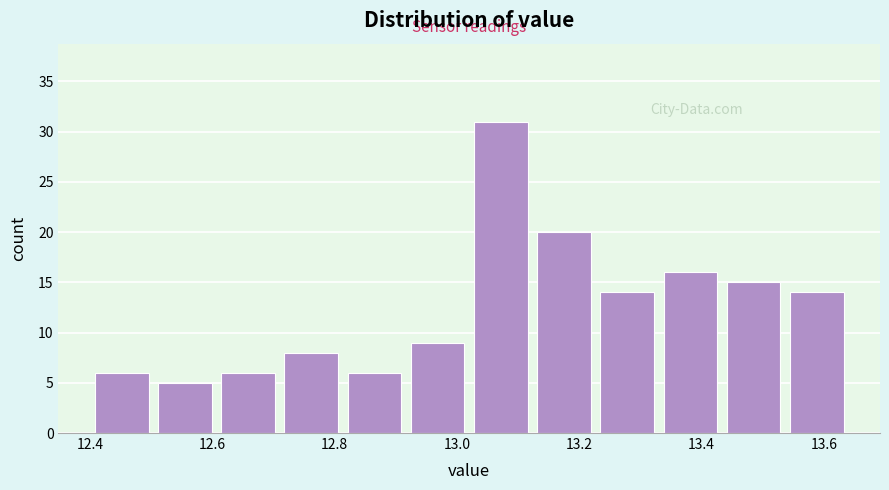

Which range on the x-axis has the tallest bar?

13.02 to 13.12